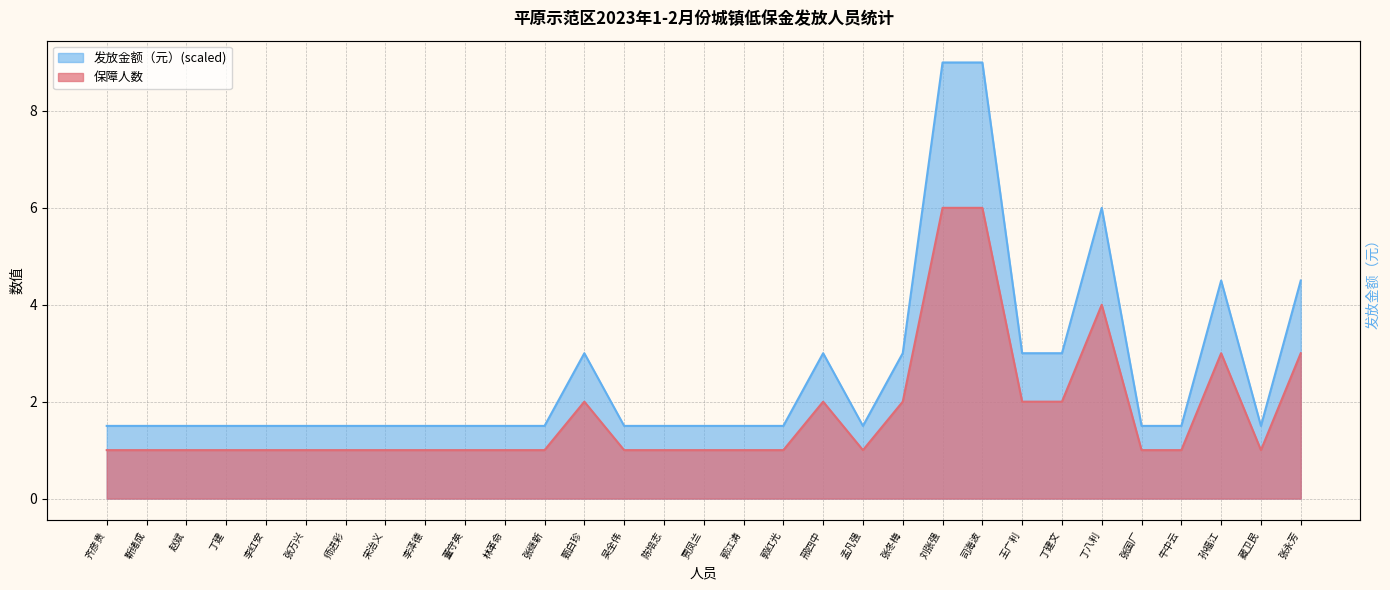

List the labels in order of 保障人数 value, largest first.

刘张强, 司海波, 丁八利, 孙福江, 张永芳, 甄白珍, 邢四中, 张冬梅, 王广利, 丁建文, 齐彦贵, 靳绪成, 赵斌, 丁建, 李红安, 张万兴, 师进彩, 宋治义, 李泽德, 董守英, 林革命, 张继新, 吴全伟, 陈培志, 贾凤兰, 郭江涛, 郭红光, 孟凡强, 张国厂, 牛中云, 藏卫民